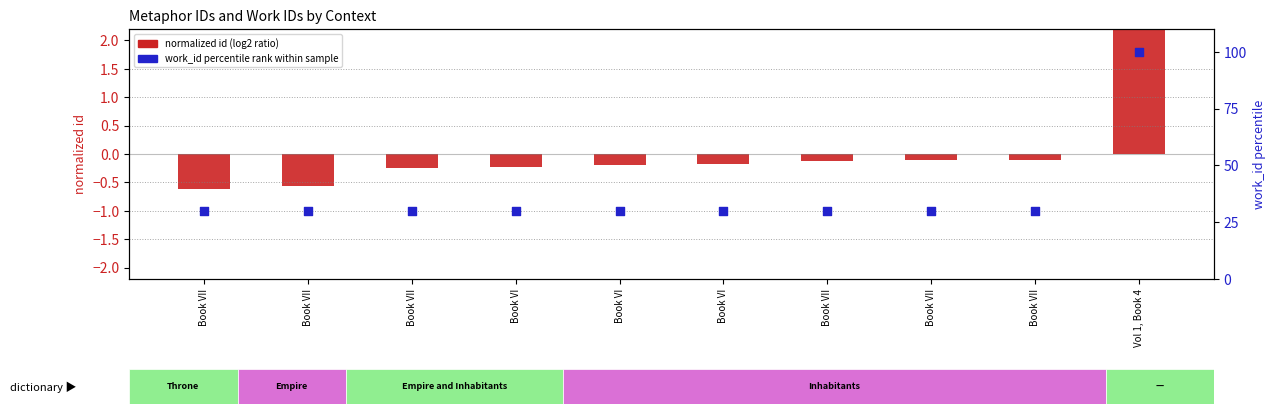

Which series contains the lowest Y value?

normalized id (log2 ratio style)